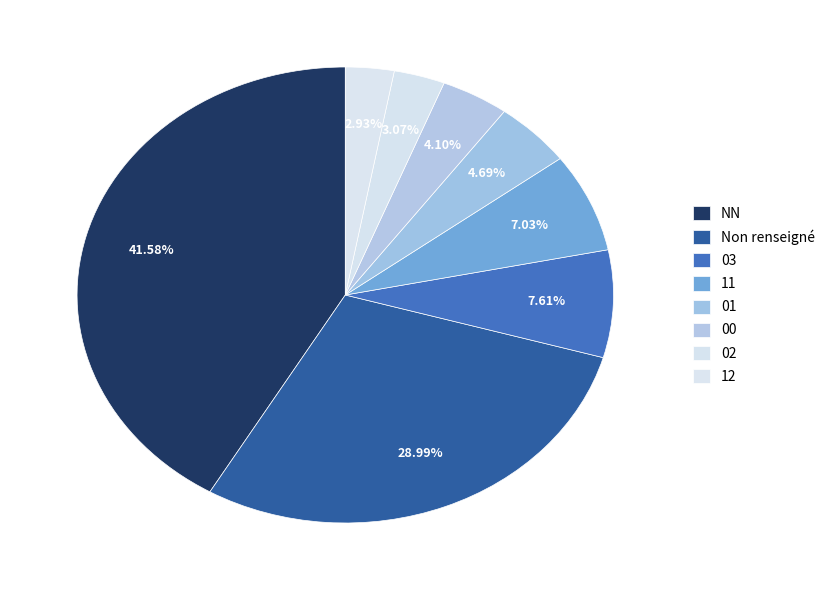

To the nearest percent, what is the difference between the largest and smallest slice percentages?

39%